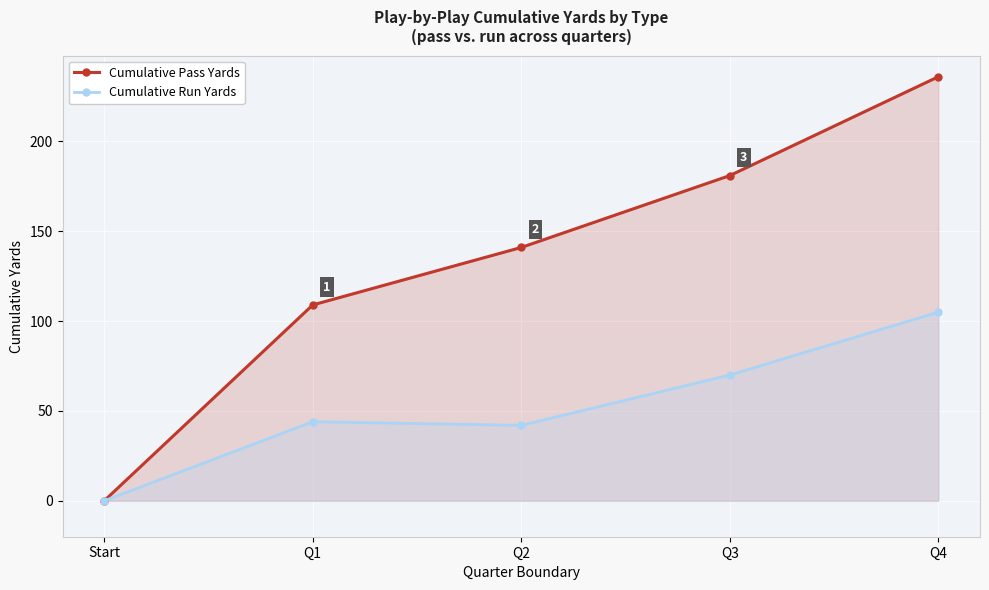

At which label does Cumulative Pass Yards first exceed 141?

Q3